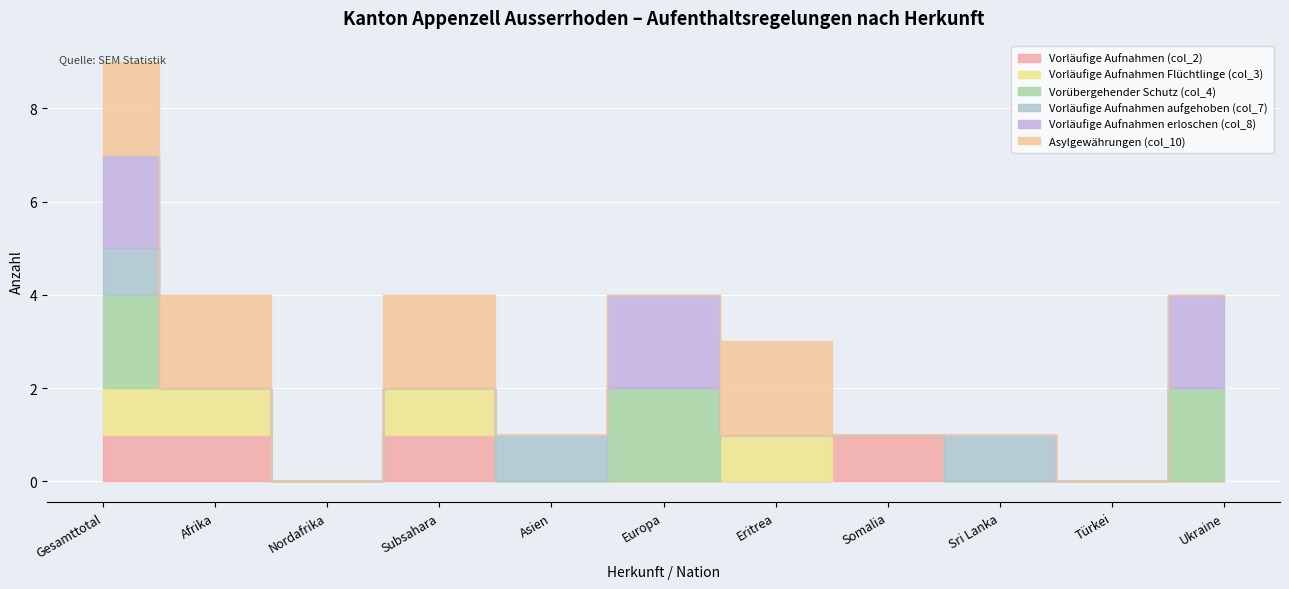

At how many categories does at least one series exceed 0?

9